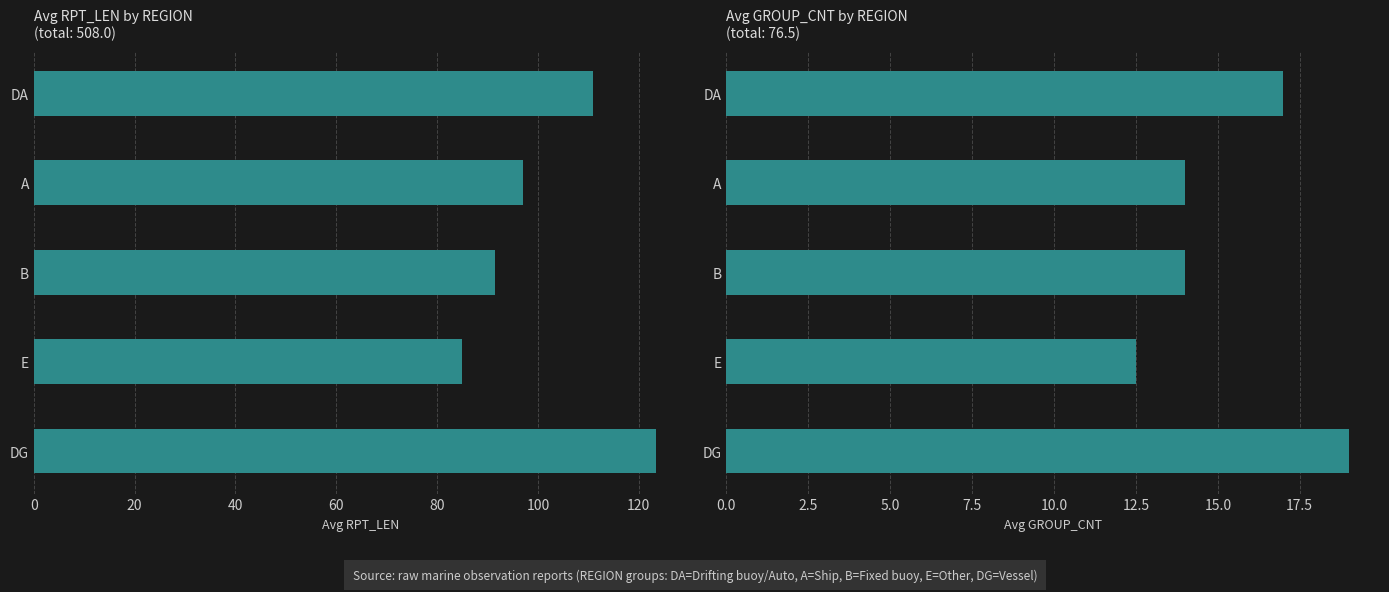

What is the difference between the highest and lowest values at DG?

104.5